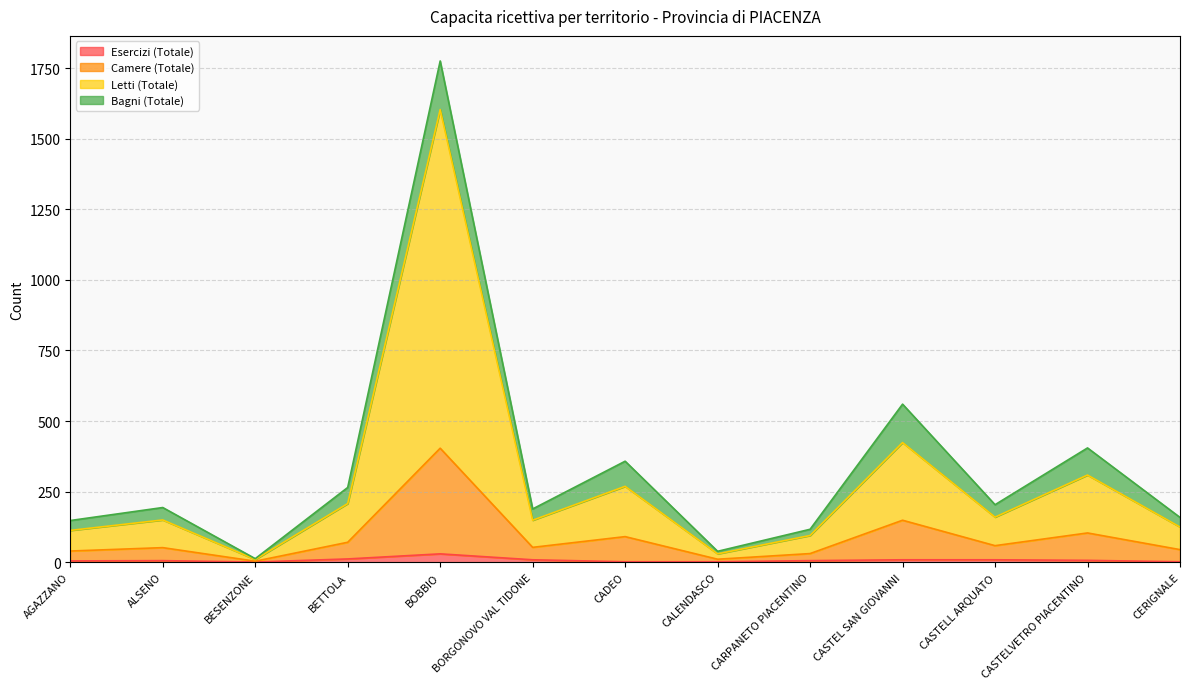

At which category is the sum across all series the highest?

BOBBIO